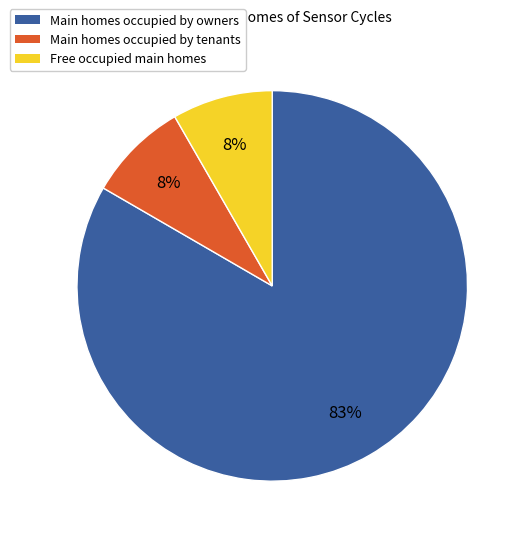

Is there any slice that represents more than half of the pie?

Yes